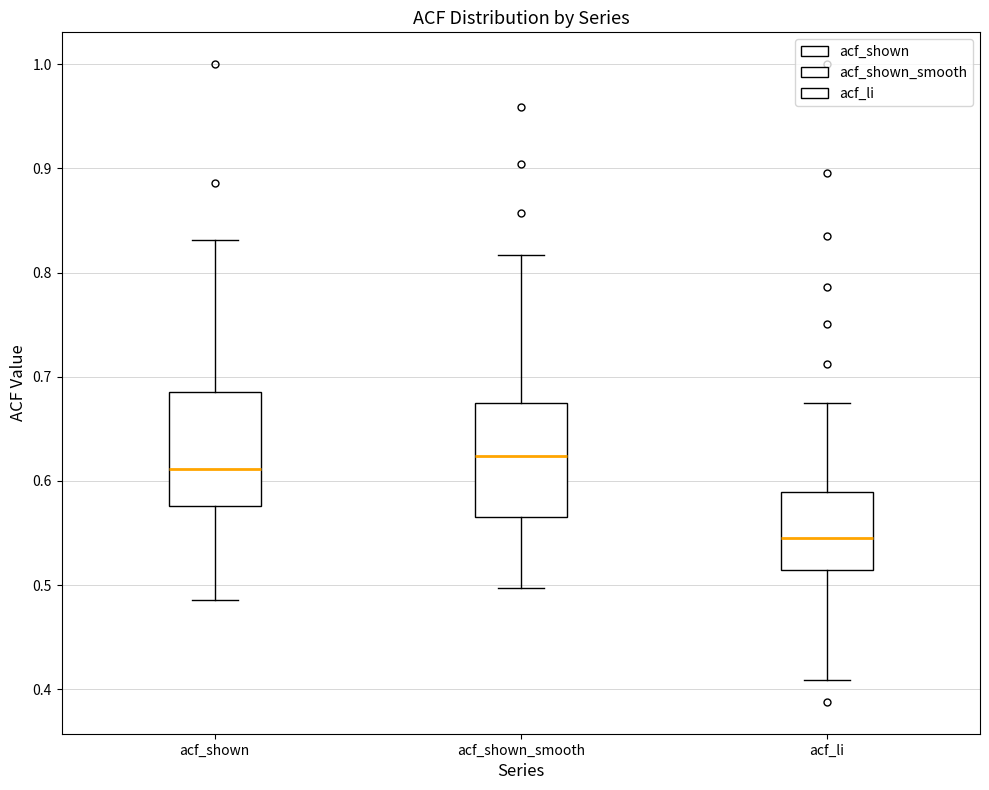

Reading left to right, transcribe this box plot: for each box, give where its median line is, the range the box spans, and where its two whiskers end, as read against the y-axis. The values are not printed on the chart, so give them approximately, as read against the axis.

acf_shown: median 0.61, box 0.58 to 0.69, whiskers 0.49 to 0.83
acf_shown_smooth: median 0.62, box 0.57 to 0.67, whiskers 0.50 to 0.82
acf_li: median 0.55, box 0.51 to 0.59, whiskers 0.41 to 0.68